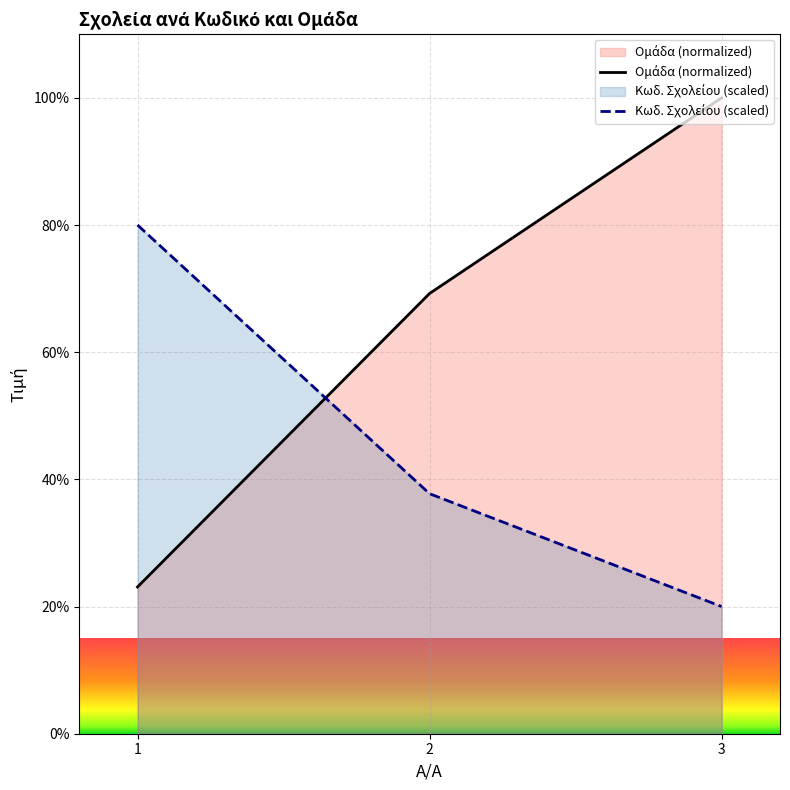

How many lines are shown in the chart?

2